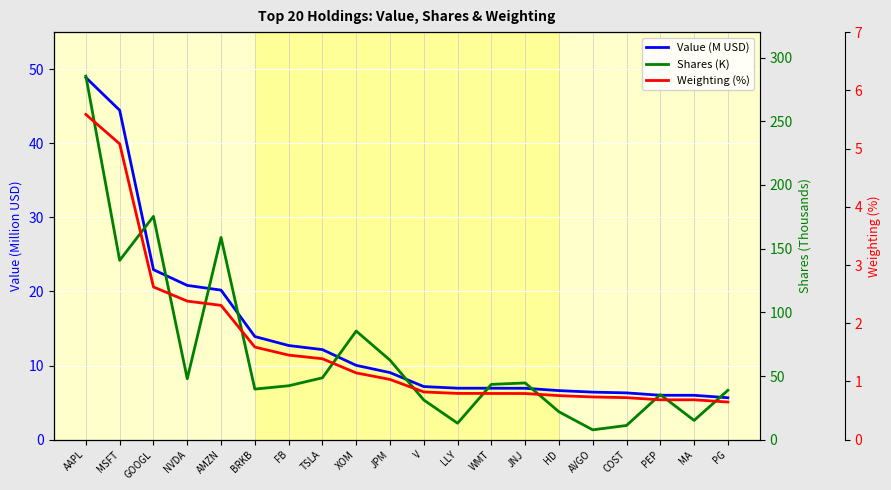

What is the value of the Value (M USD) point at the 11th from the left?

7.2